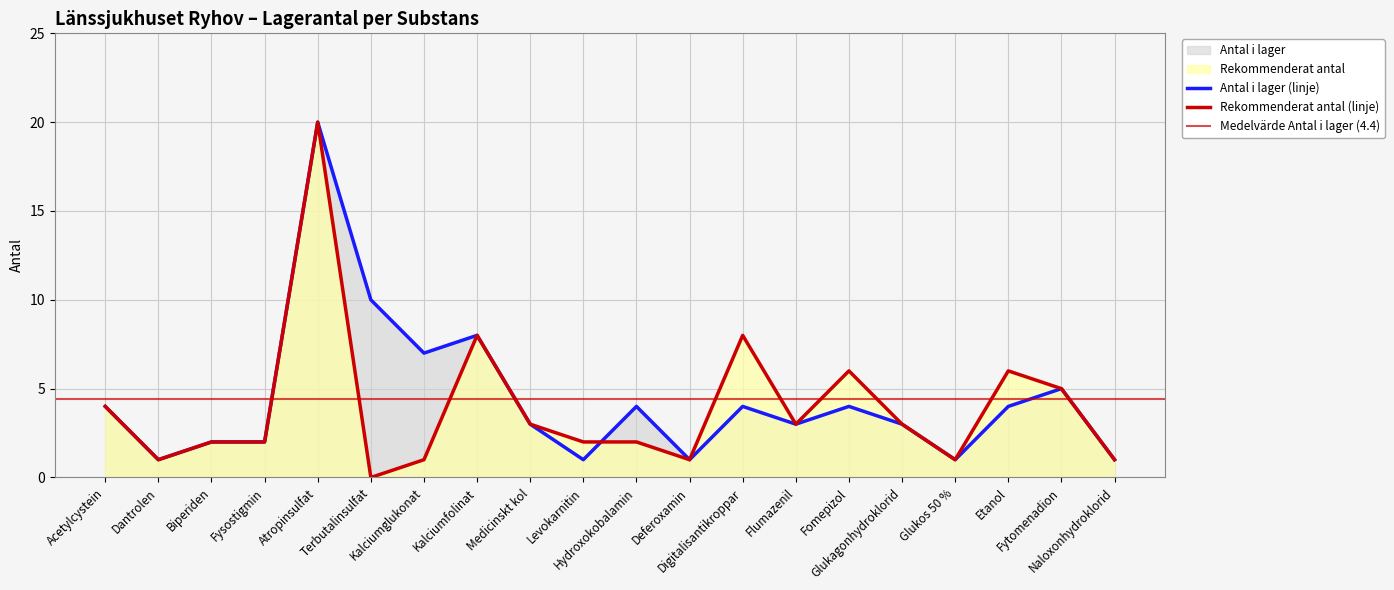

At which label is Rekommenderat antal closest to 10?

Kalciumfolinat